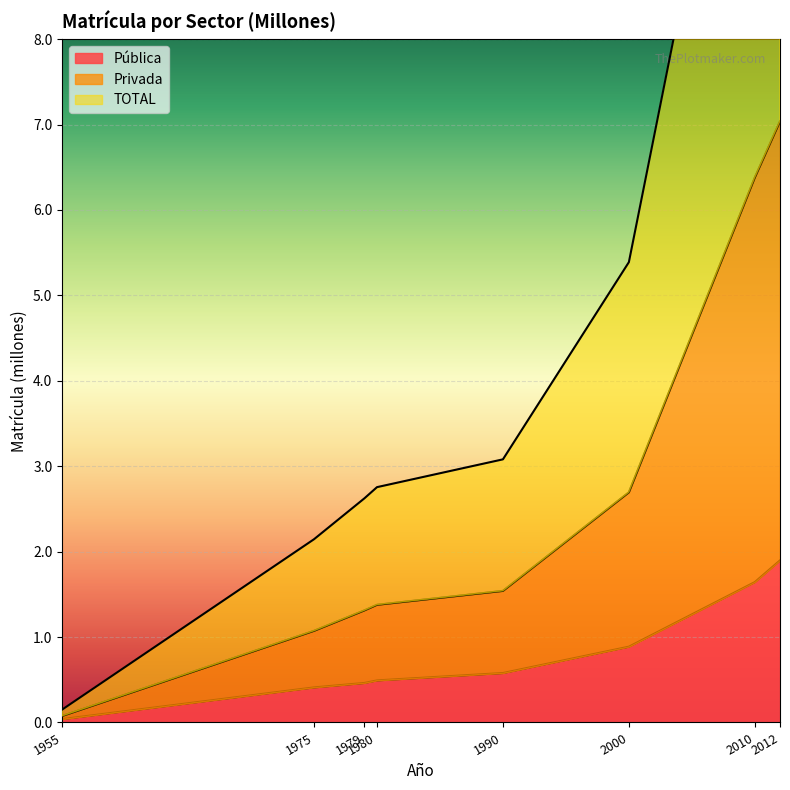

What is the difference between the highest and lowest values at 1979?

2.2